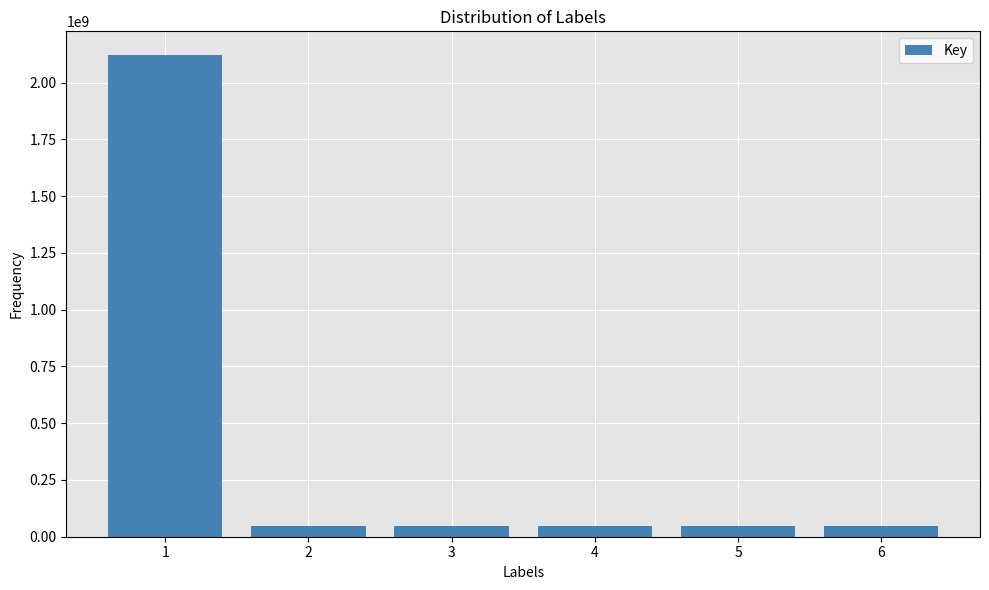

What is the minimum value shown in the chart?

48589946